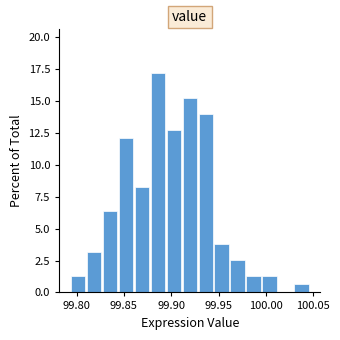

Around what value on the x-axis is the tallest bar? Give the approximate position of its centre, as read against the axis.

99.885